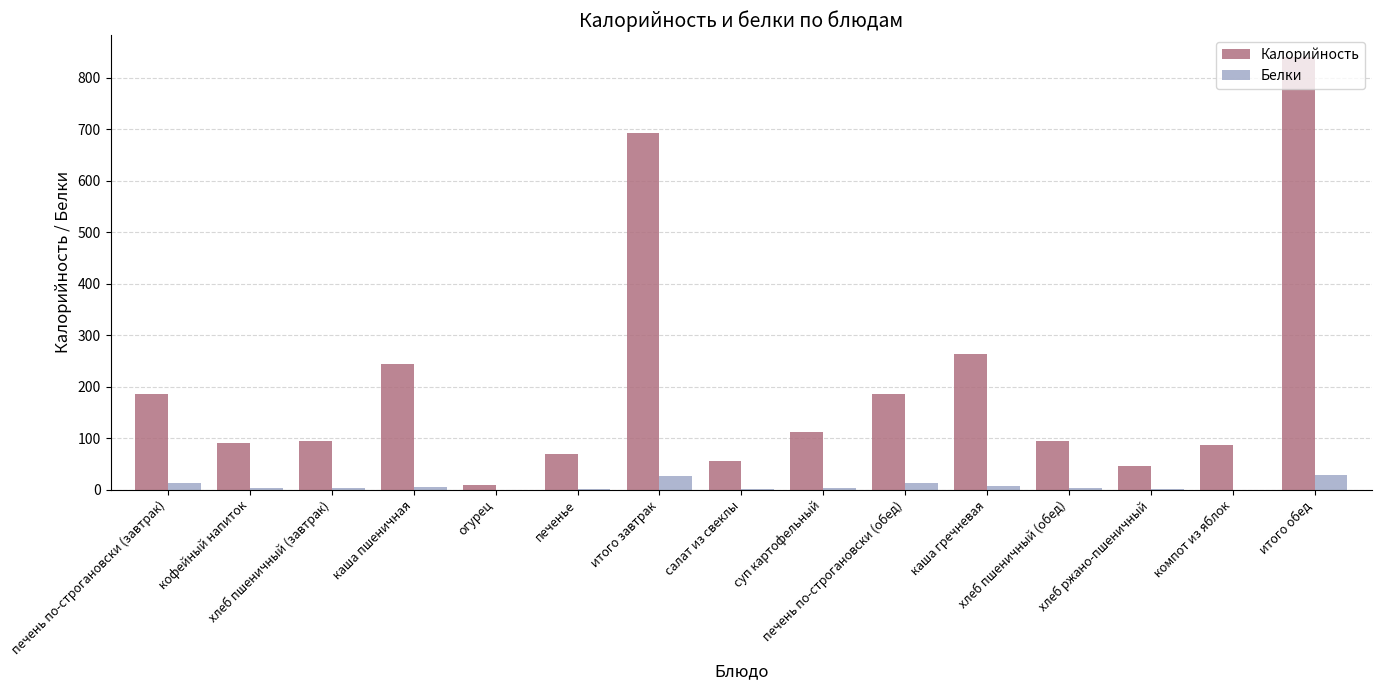

What is the approximate value of Белки at итого завтрак, to the nearest 10?

30